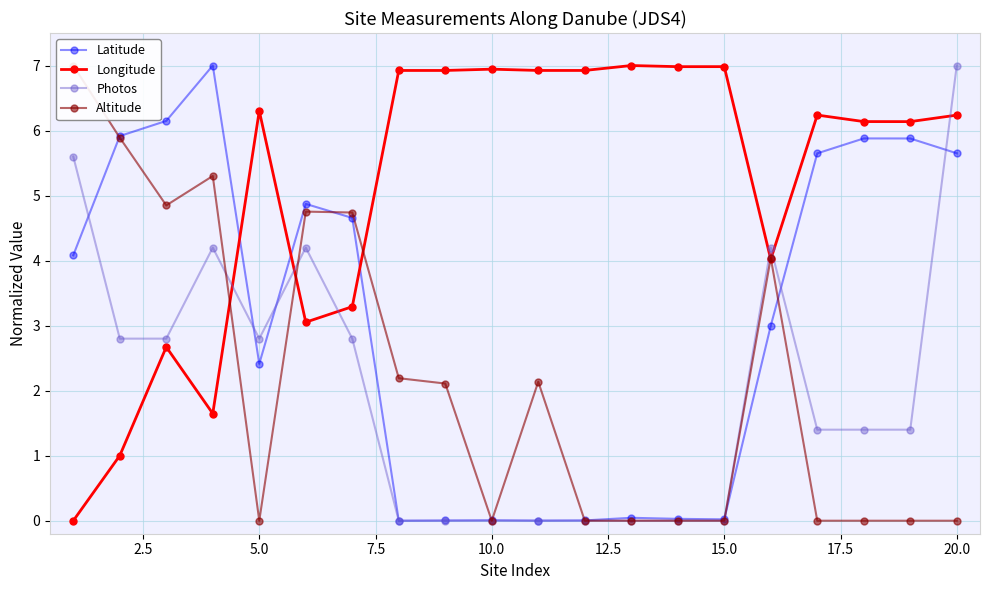

True or false: Photos has more than 0 interior local peaks.

True